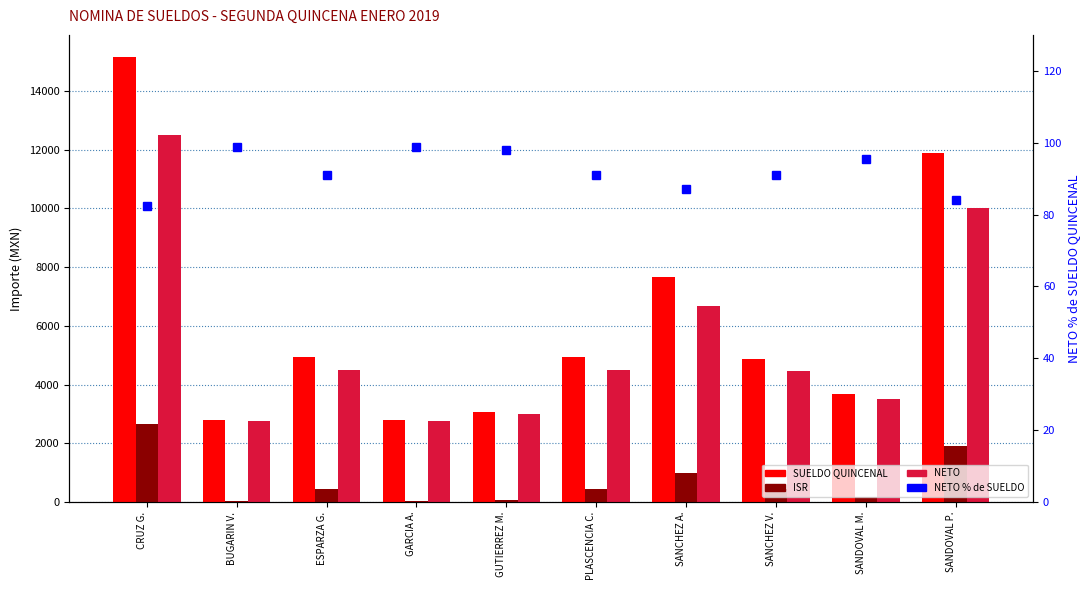

Reading right to left, extract all data points from this chart.

SUELDO QUINCENAL: 11893.8	3667.2	4888.8	7680.8	4947.8	3063.0	2782.5	4947.8	2782.5	15156.5
ISR: 1893.8	167.2	438.4	993.9	447.8	63.0	32.5	447.8	32.5	2656.5
NETO: 10000.0	3500.0	4450.4	6683.9	4500.0	3000.0	2750.0	4500.0	2750.0	12500.0
NETO % de SUELDO: 84.1	95.4	91.0	87.0	90.9	97.9	98.8	90.9	98.8	82.5